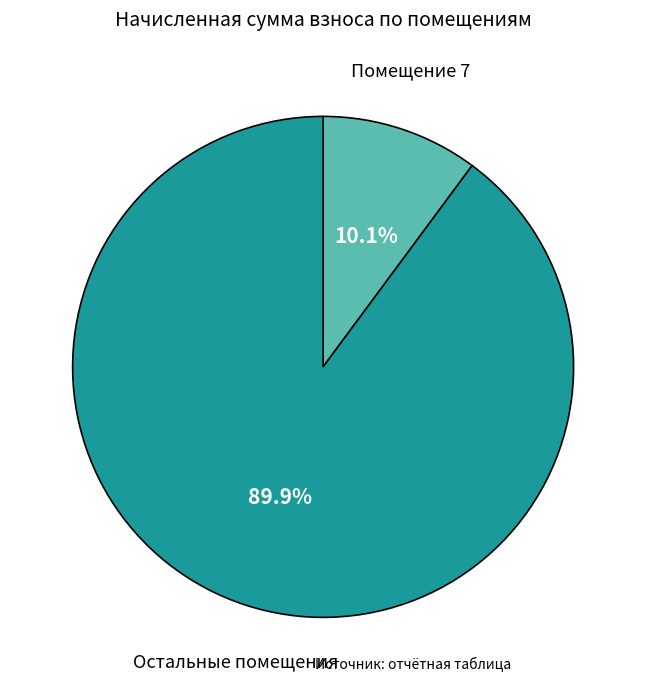

Rank the categories by value from highest to lowest.

Остальные помещения, Помещение 7